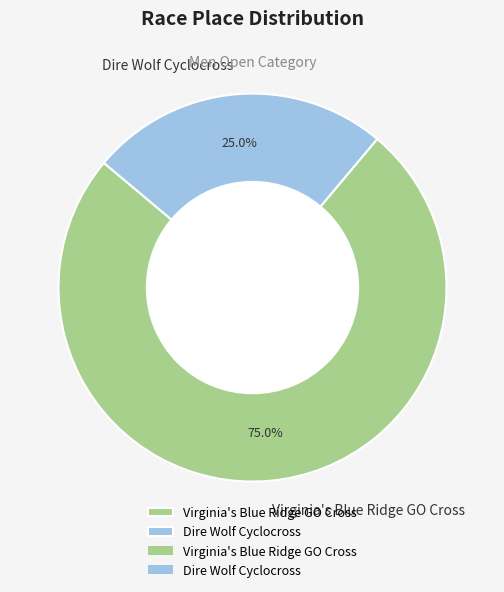

To the nearest percent, what percentage of the pie is Dire Wolf Cyclocross?

25%